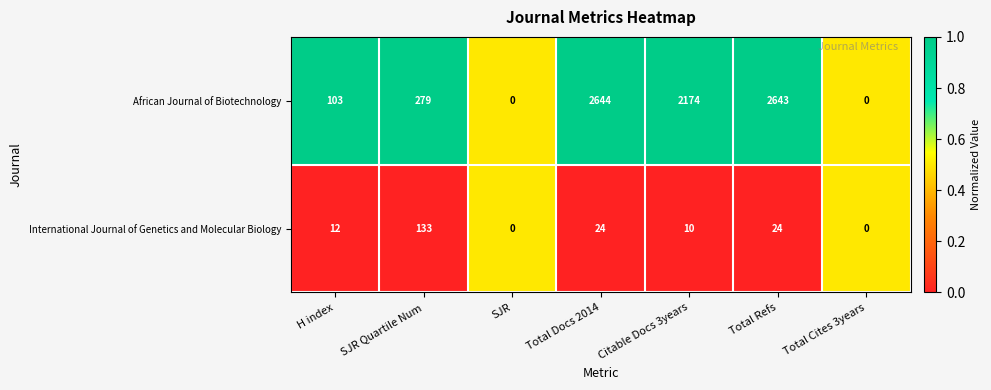

At Total Docs 2014, list the series in order from smallest to largest.

International Journal of Genetics and Molecular Biology, African Journal of Biotechnology